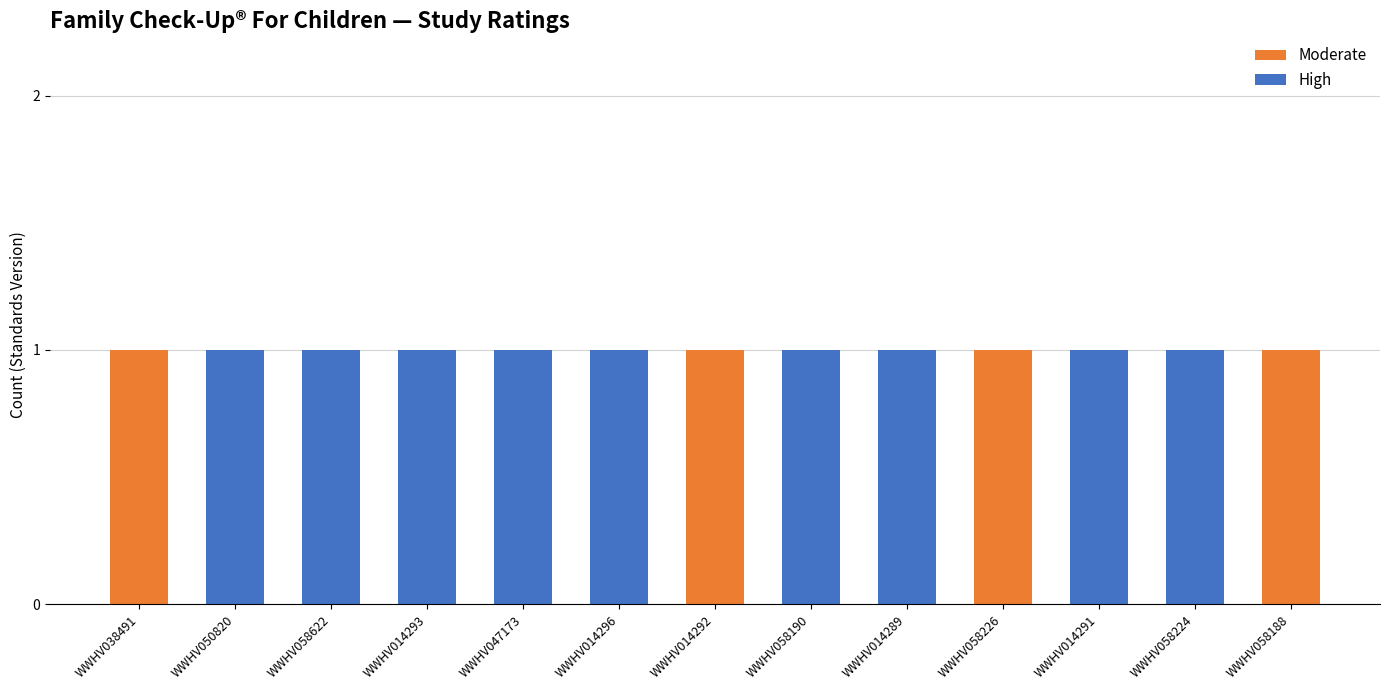

What is the total value across all series at WWHV050820?

1